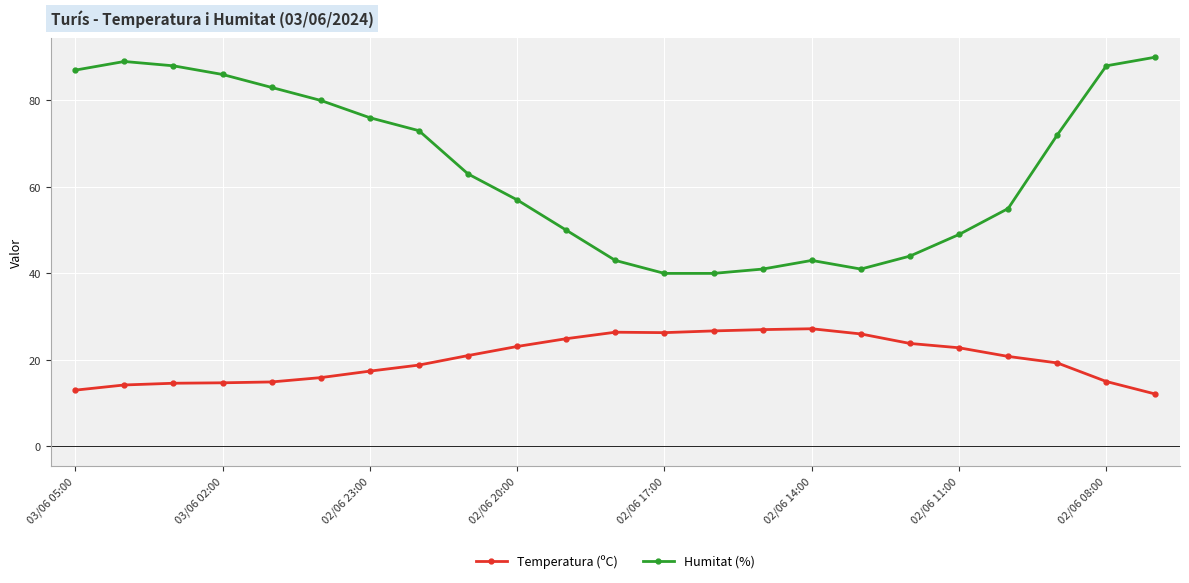

What is the maximum value for Humitat (%)?

90.0